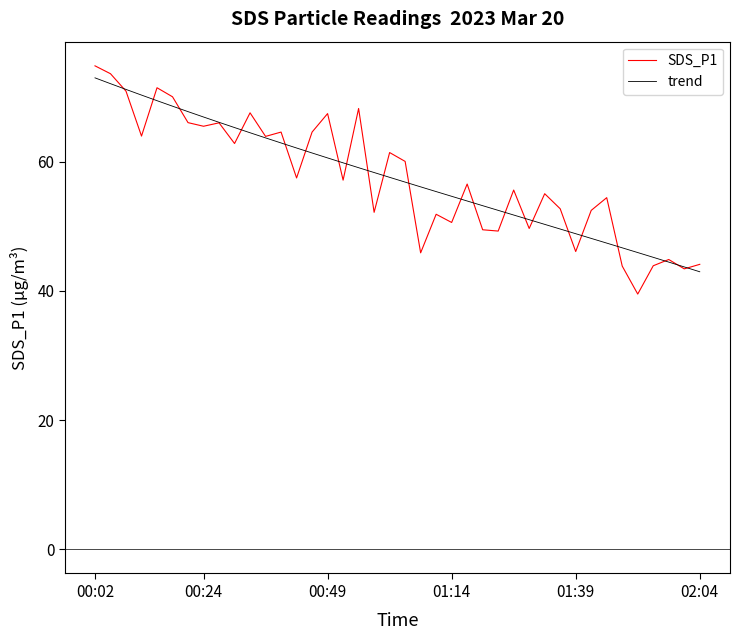

What is the minimum value for SDS_P1?

39.5